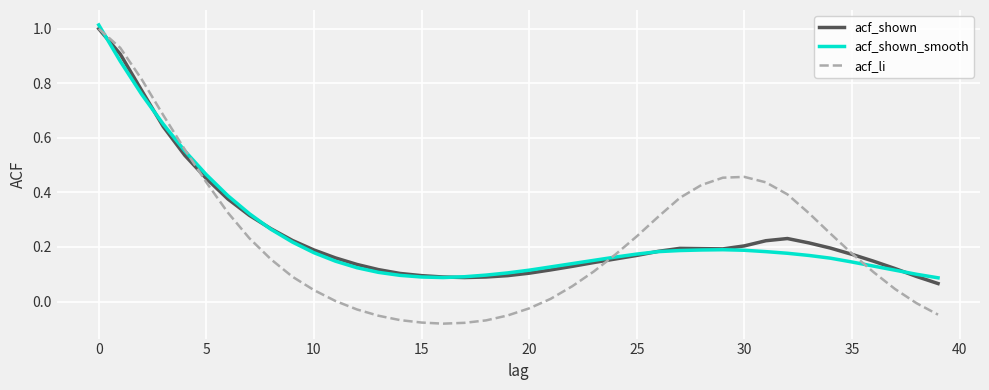

Which series has the largest range (max minus min)?

acf_li